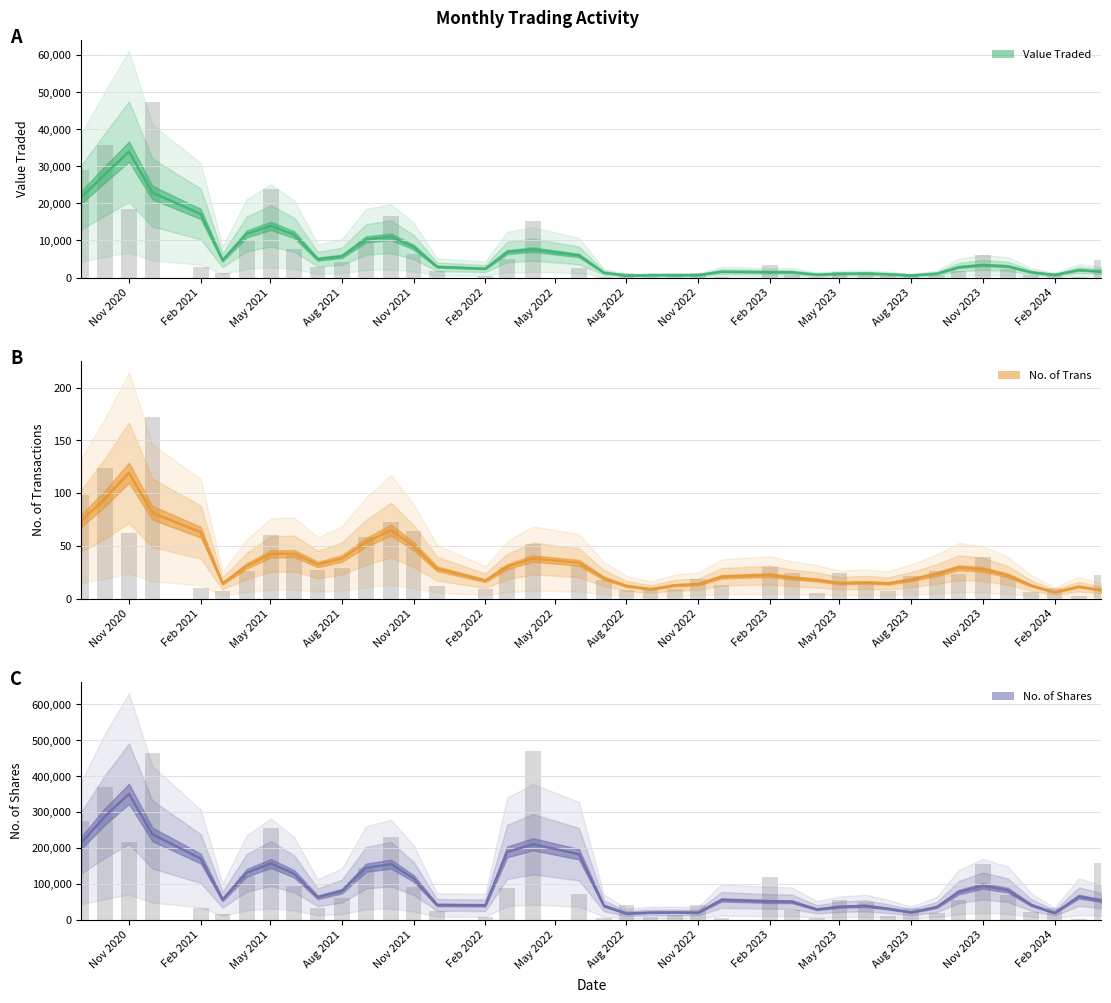

Are the bars grouped side by side (vs. stacked)?

Yes